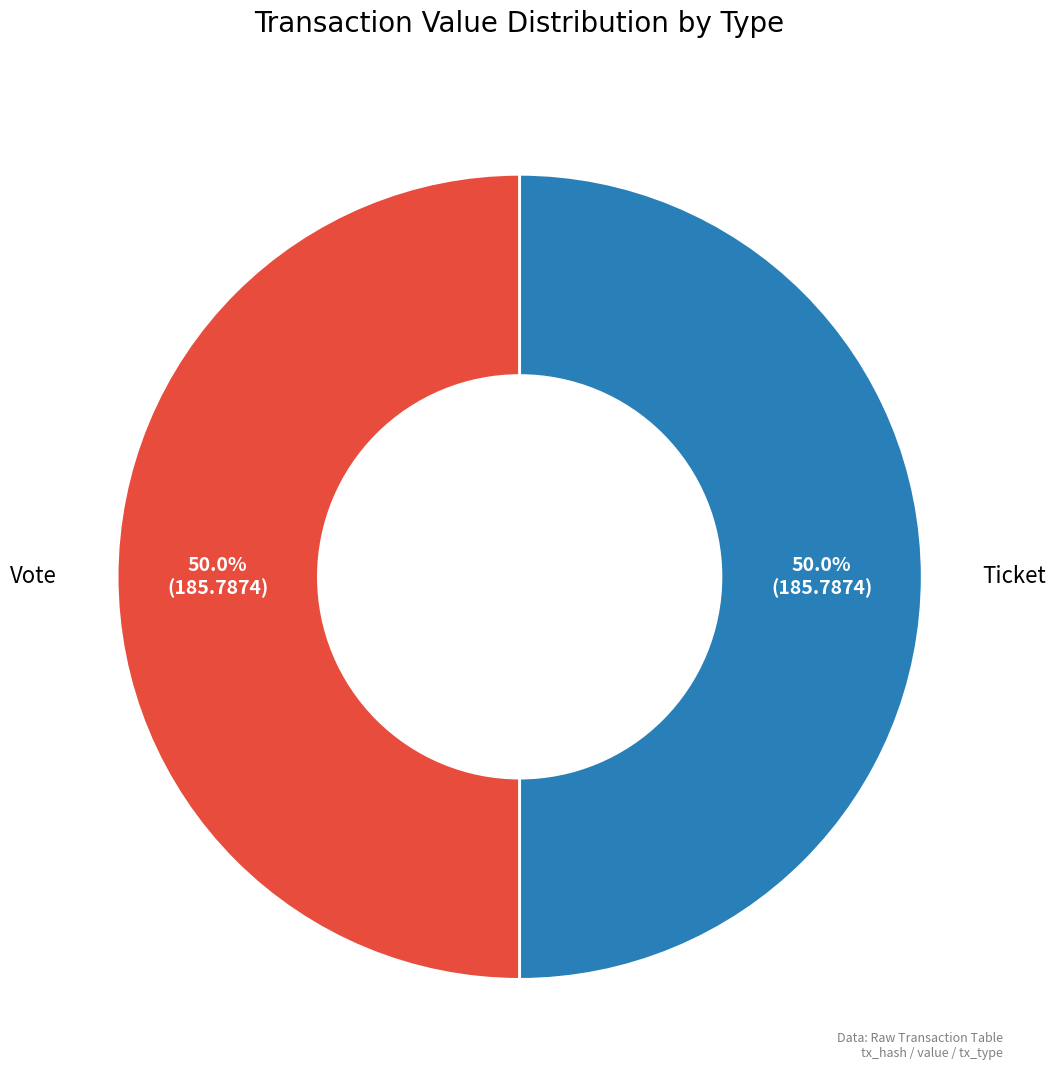

To the nearest percent, what is the combined percentage of Ticket and Vote?

100%